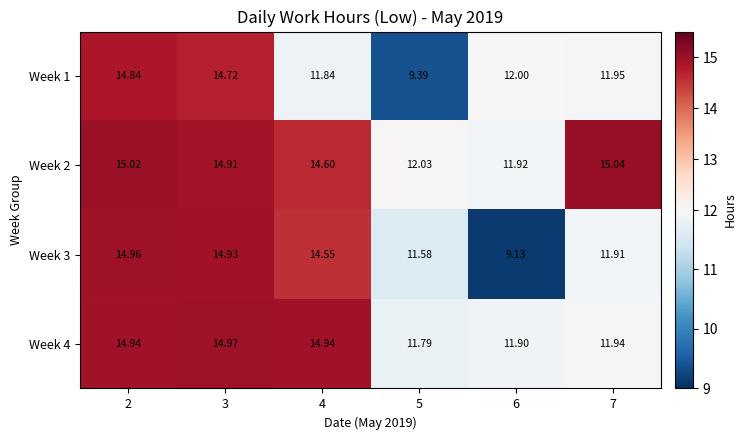

Count the number of categories in the chart.

6